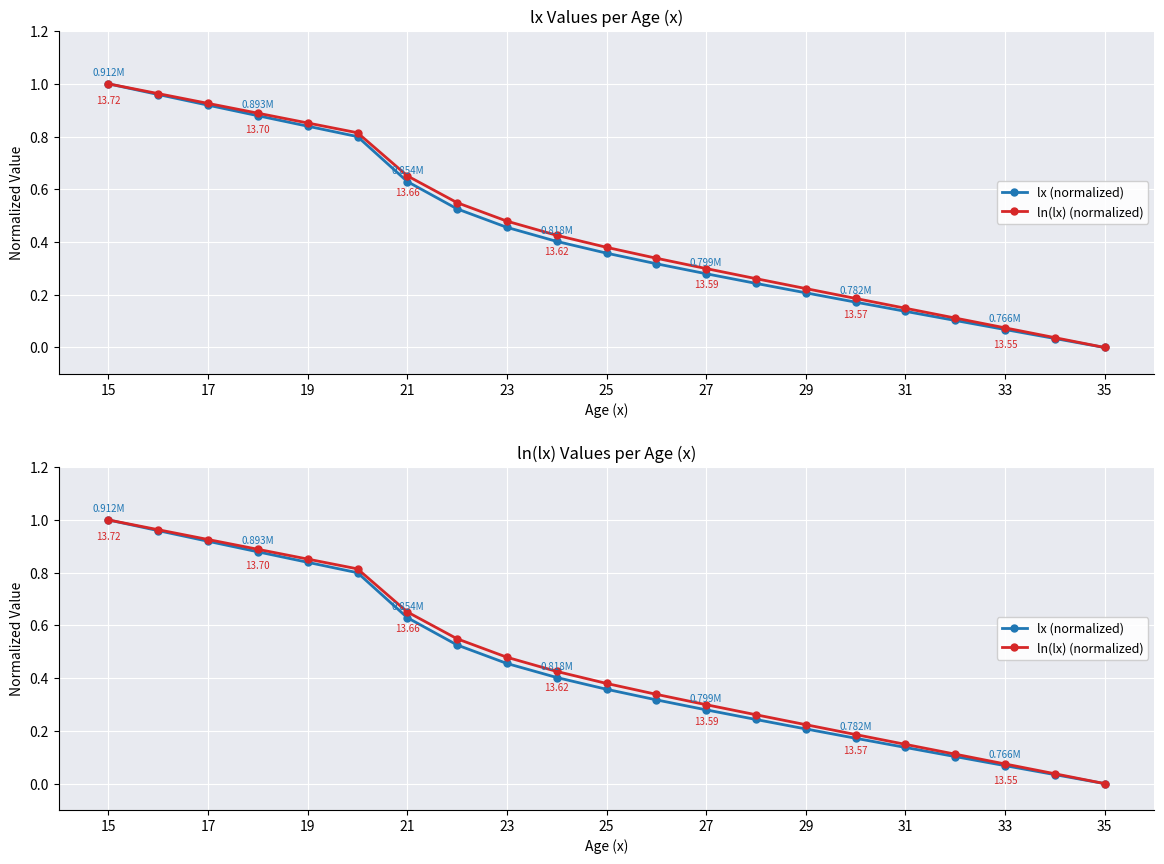

True or false: ln(lx) (normalized) and lx (normalized) cross at least once.

False